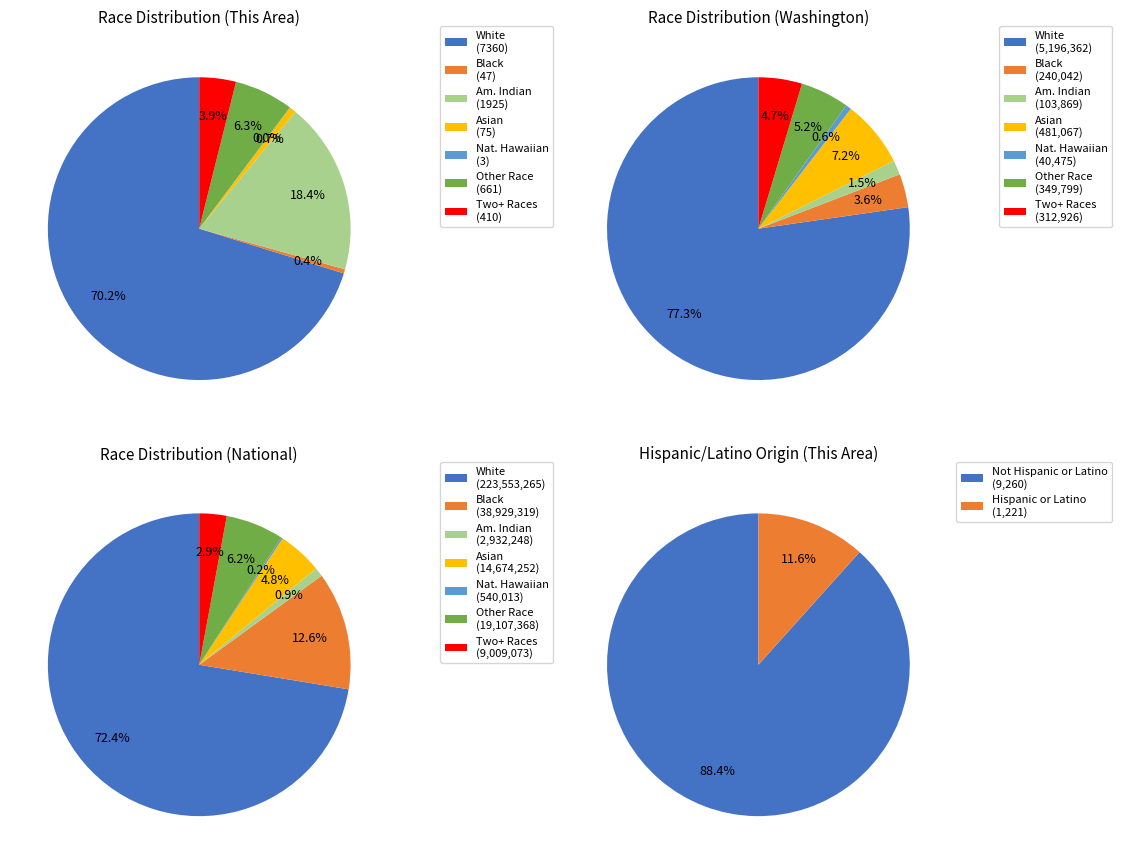

Which category has the biggest portion of the pie?

White alone